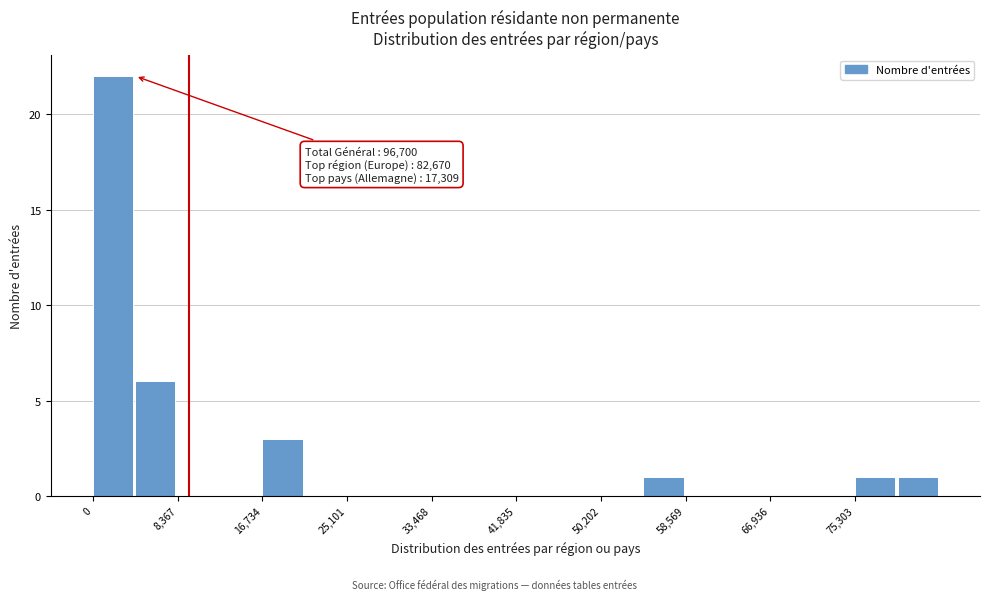

Which range on the x-axis has the tallest bar?

0 to 4000